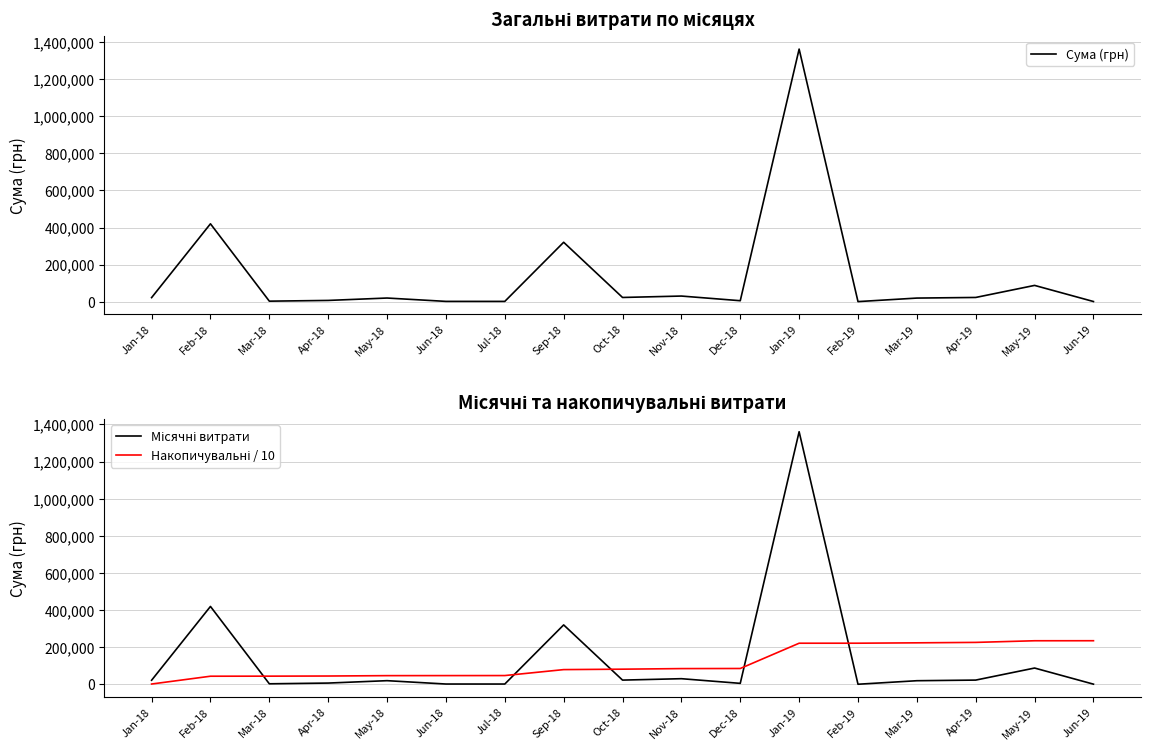

Does the chart display data point markers on the line(s)?

No